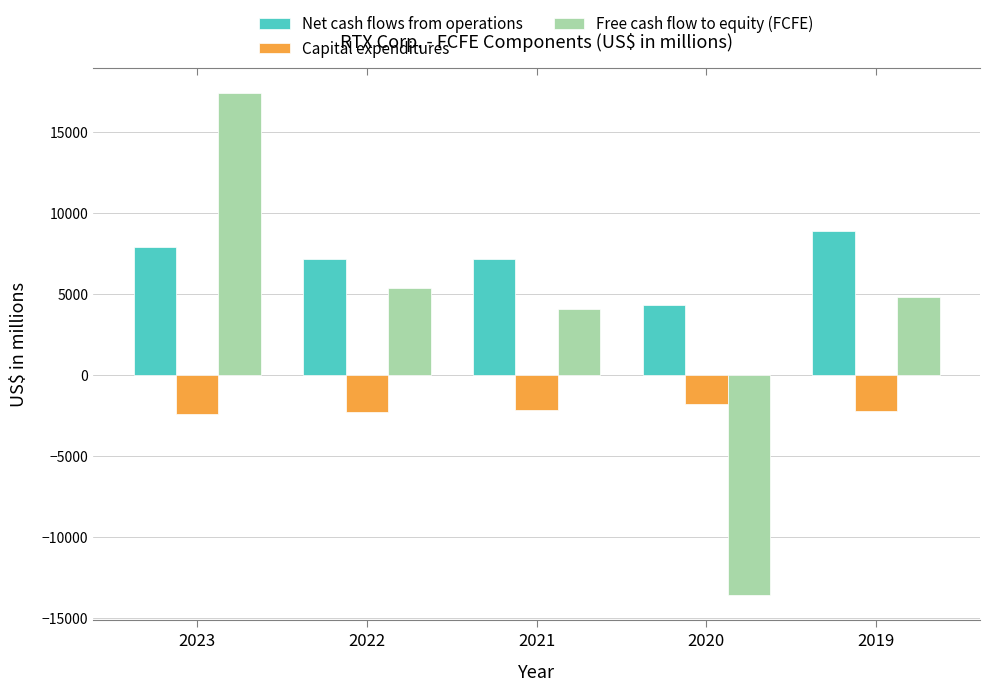

What are all the series names shown in the legend?

Net cash flows from operations, Capital expenditures, Free cash flow to equity (FCFE)